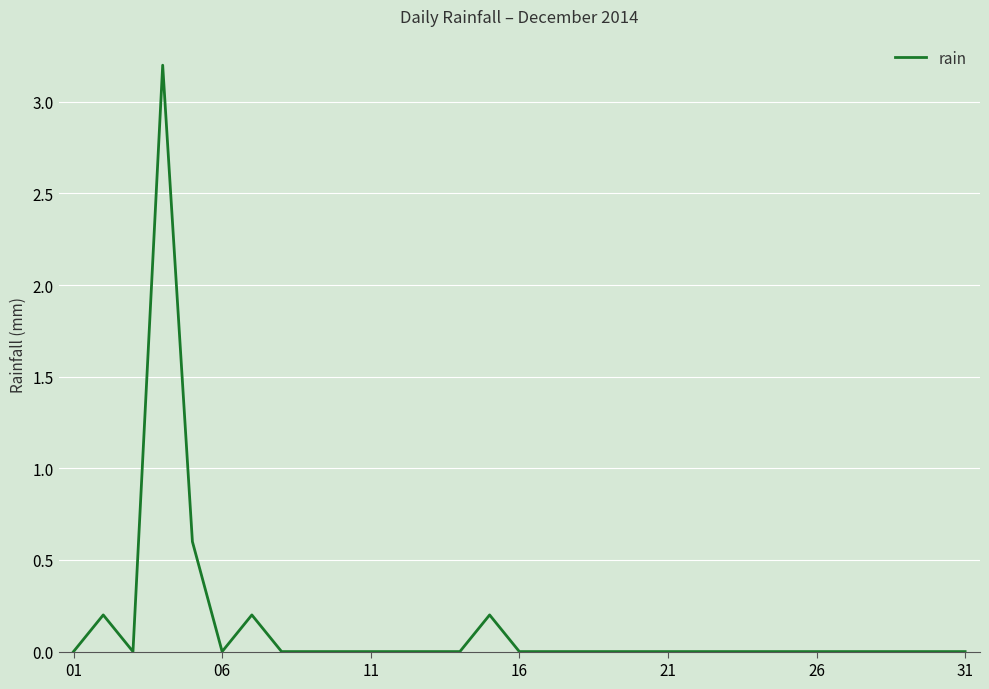

What is the maximum value shown in the chart?

3.2